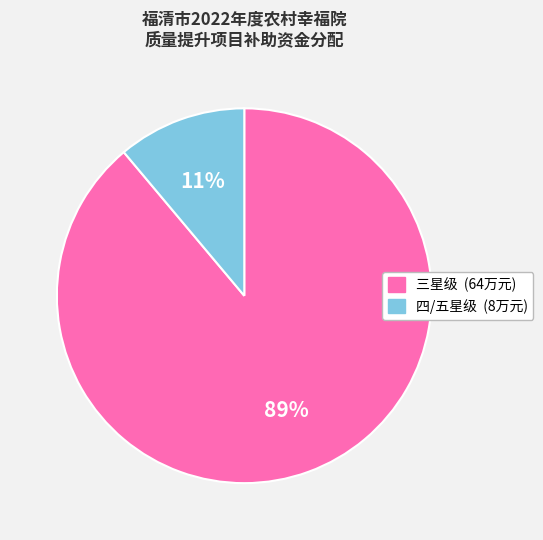

Is there any slice that represents more than half of the pie?

Yes